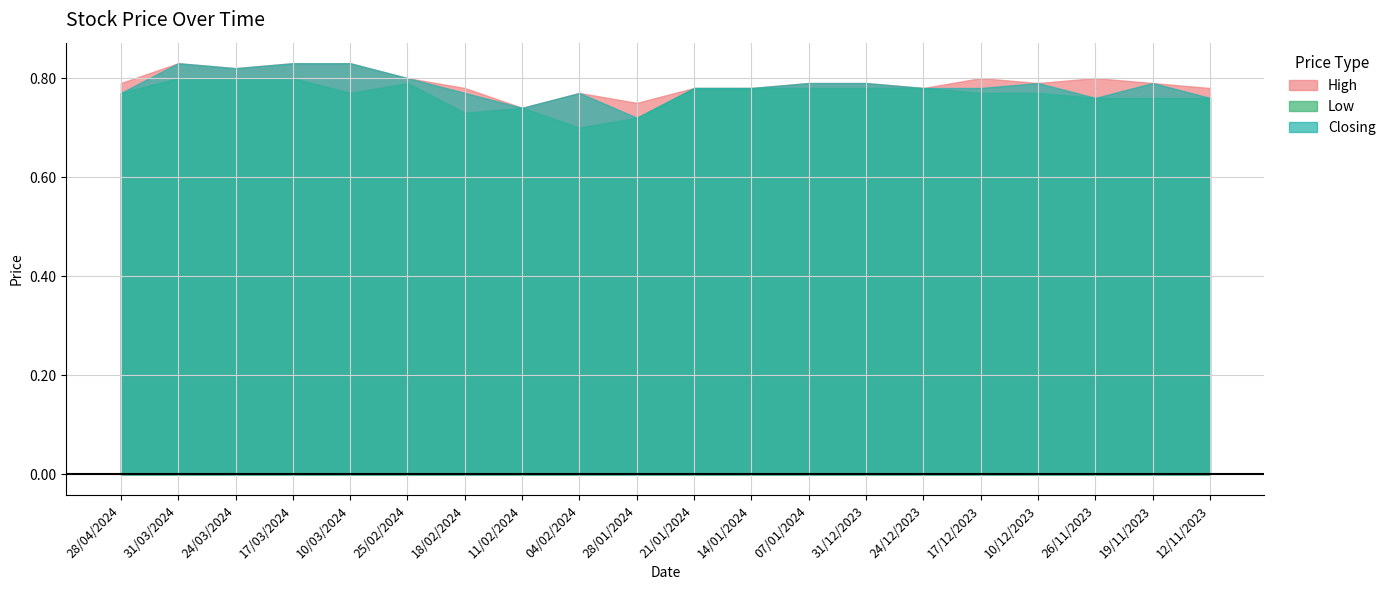

Which series has the largest total across all categories?

High